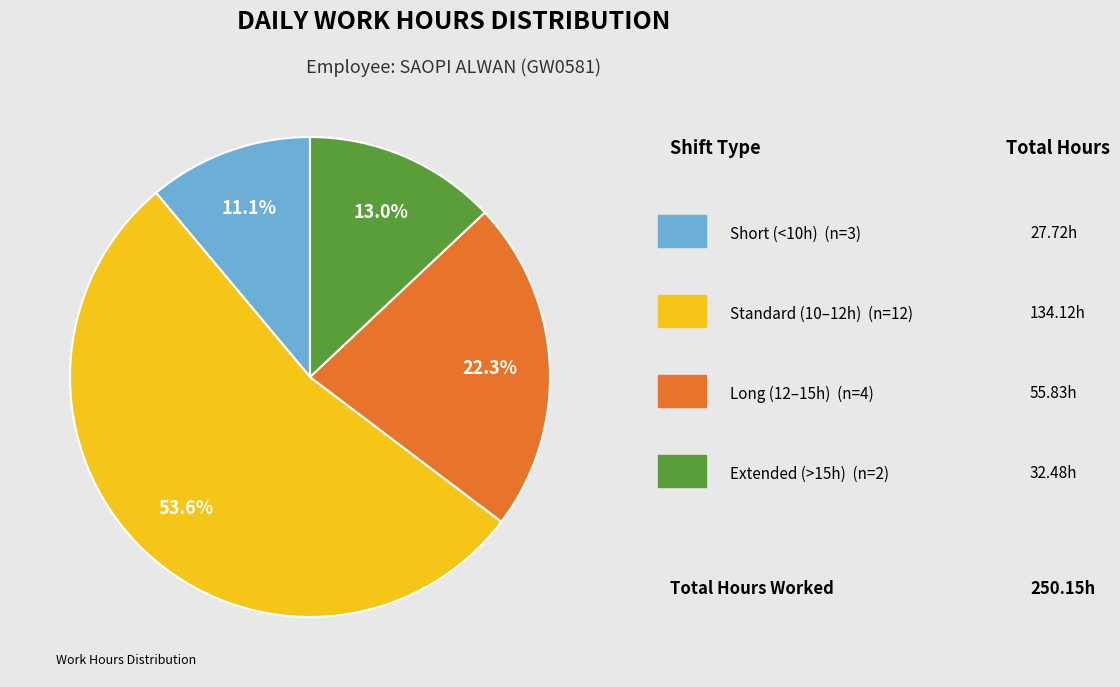

Is there any slice that represents more than half of the pie?

Yes